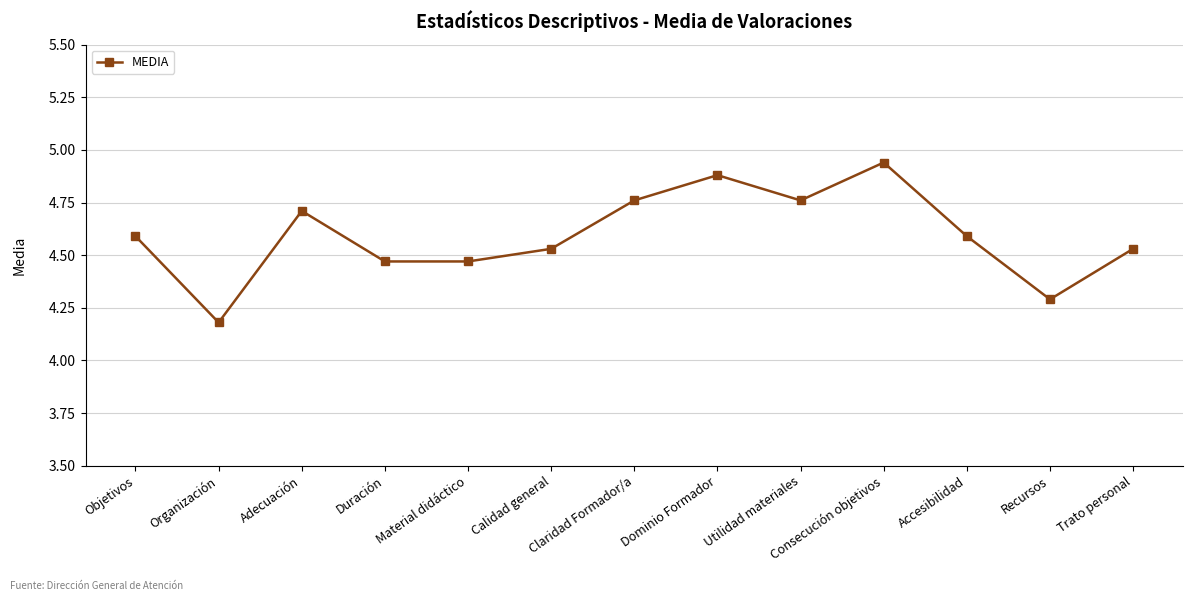

How many lines are shown in the chart?

1